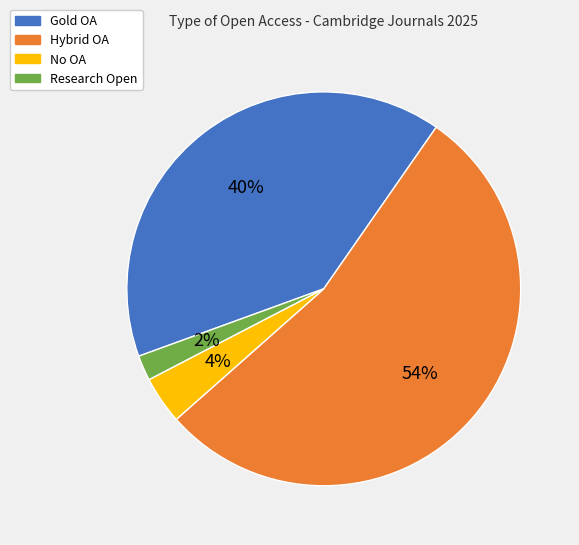

Which category has the biggest portion of the pie?

Hybrid OA